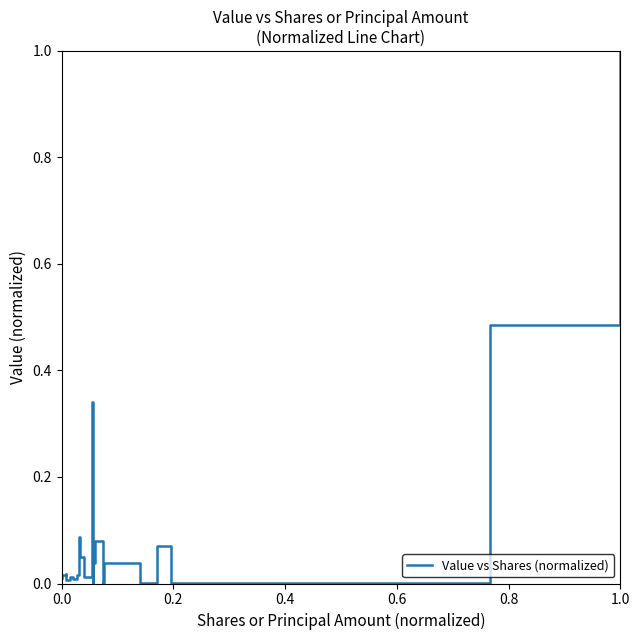

What is the difference between the maximum and minimum values?

1.0